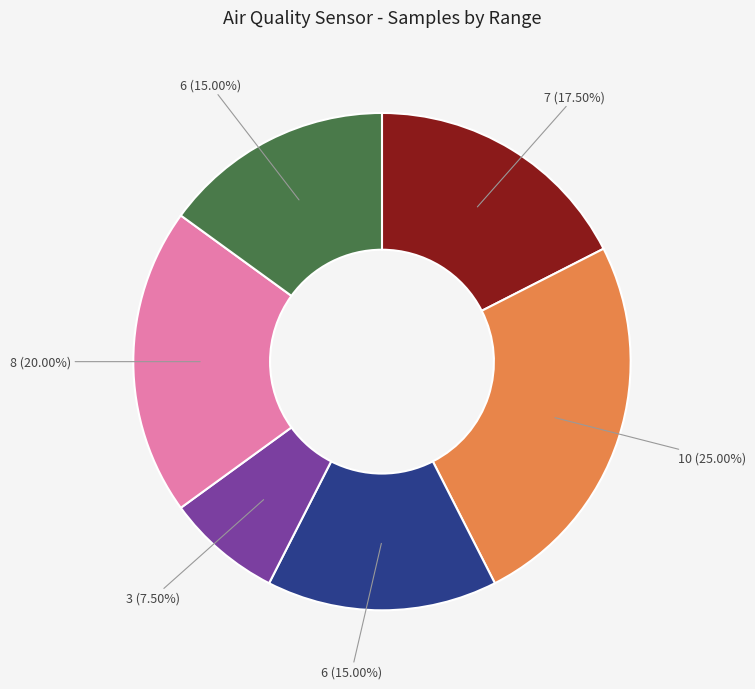

Is there any slice that represents more than half of the pie?

No